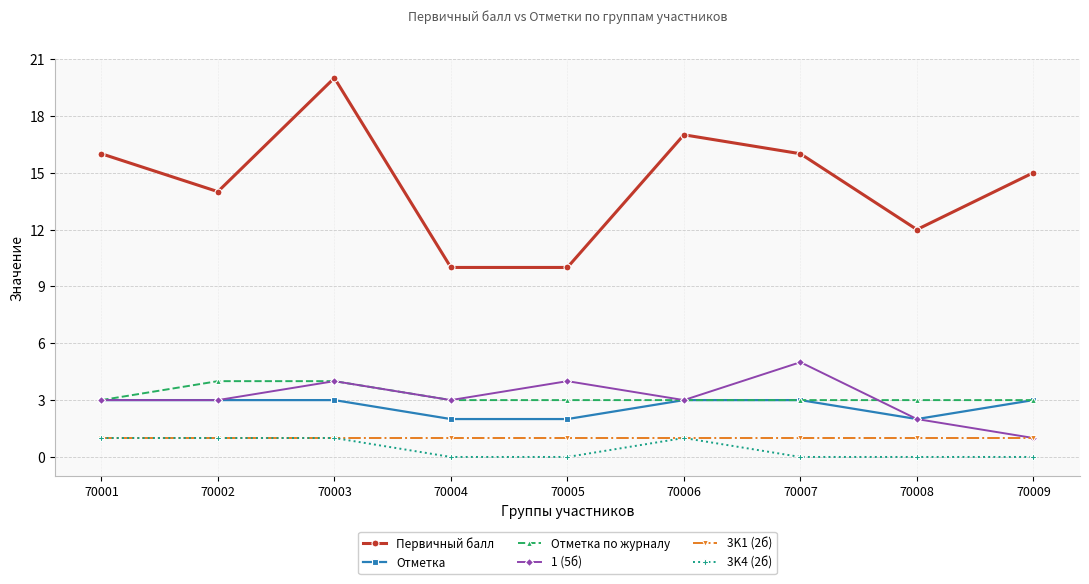

True or false: 1 (5б) has more than 0 points higher than both neighbors.

True